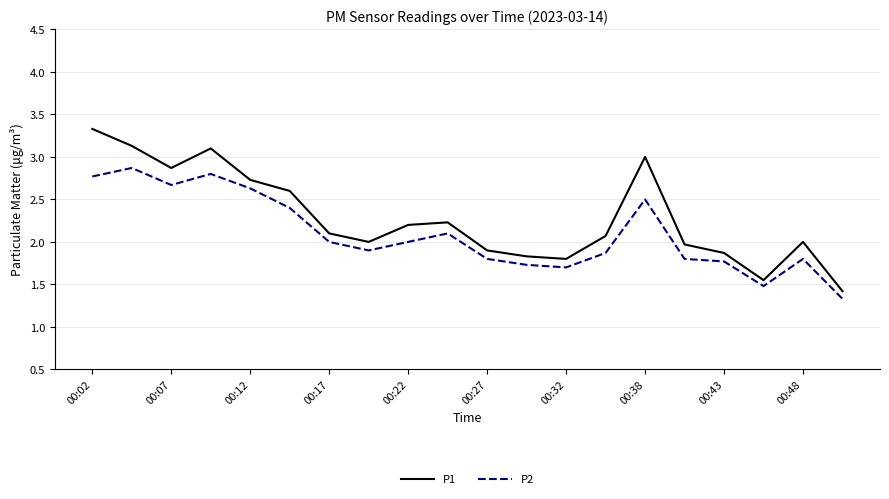

Which series has the largest total across all categories?

P1